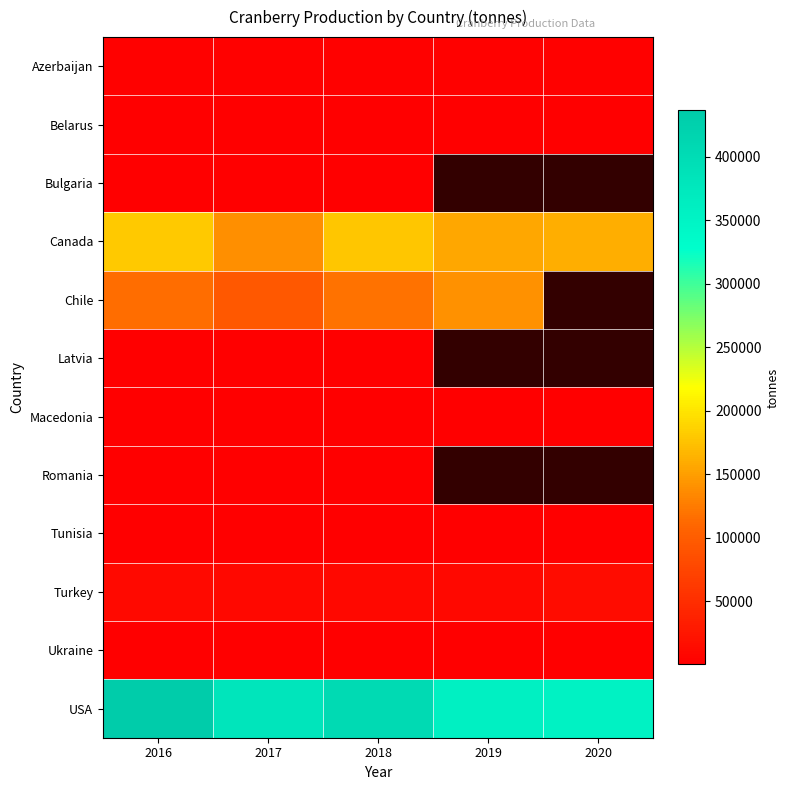

The value of Latvia at 2018 is 344.0. True or false?

True